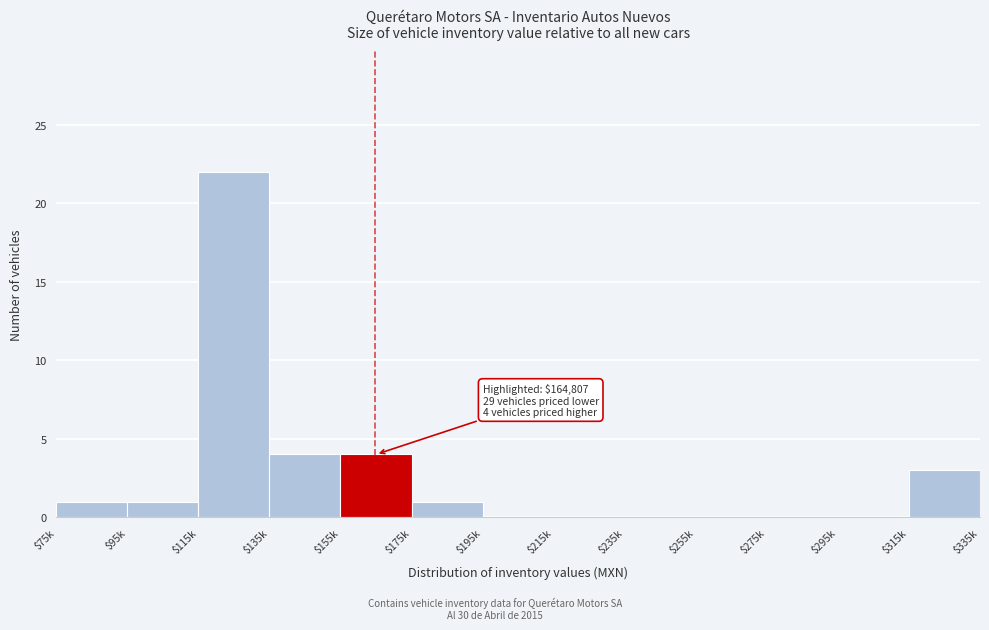

Is it true that the value at $175k is 1?

True